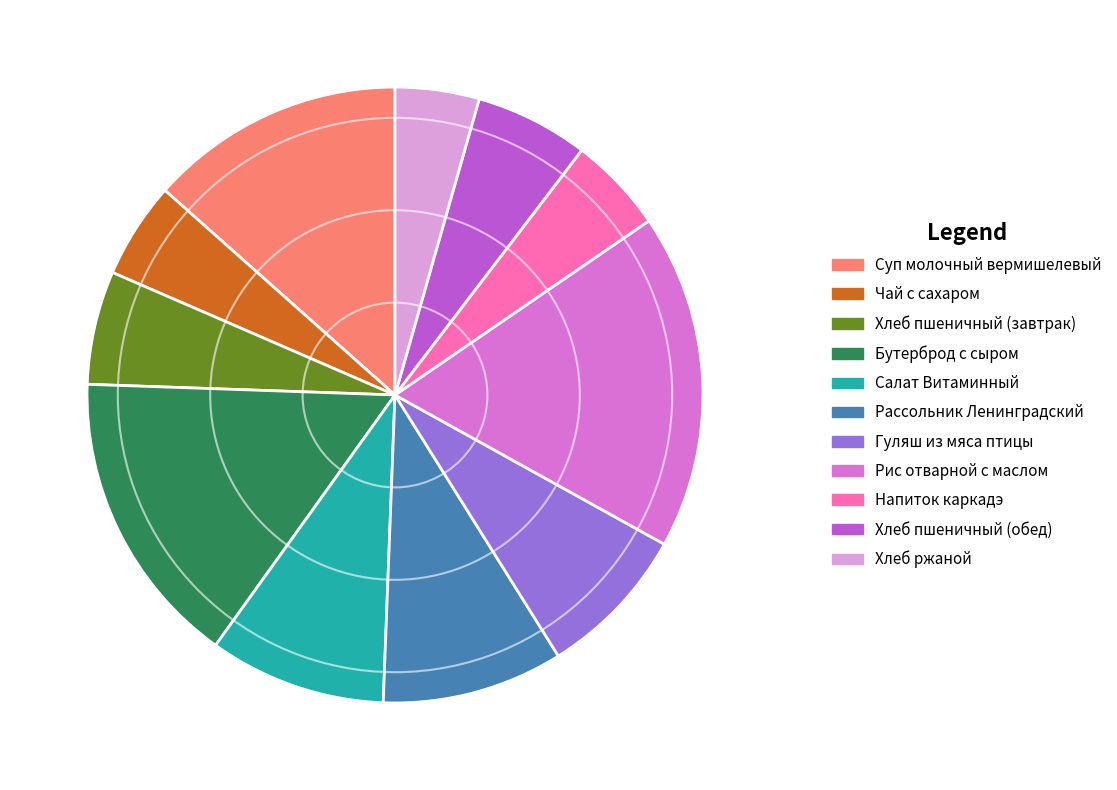

True or false: Хлеб ржаной accounts for 14% of the total.

False